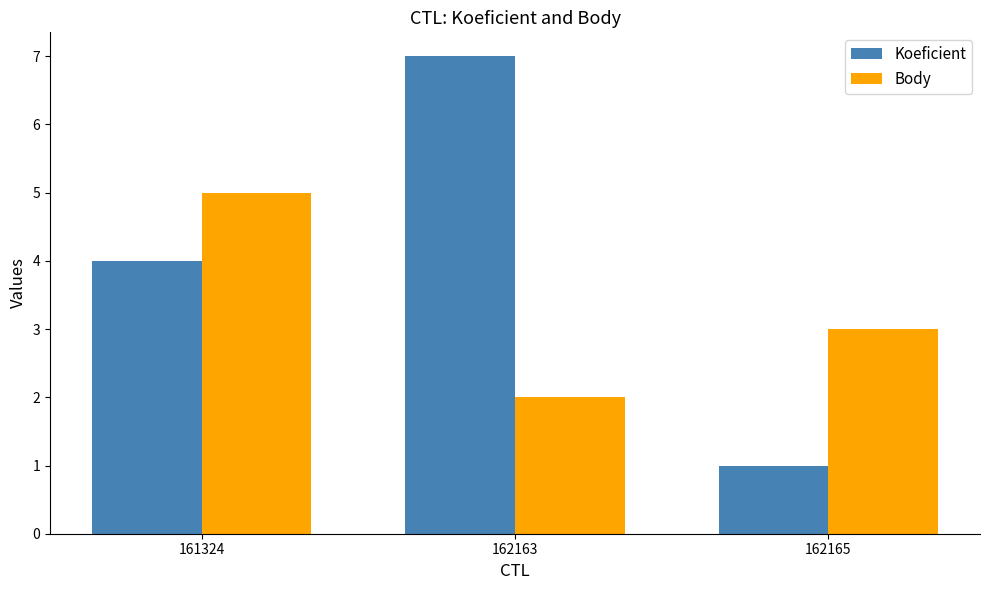

What is the spread (max minus min) of values at 162165?

2